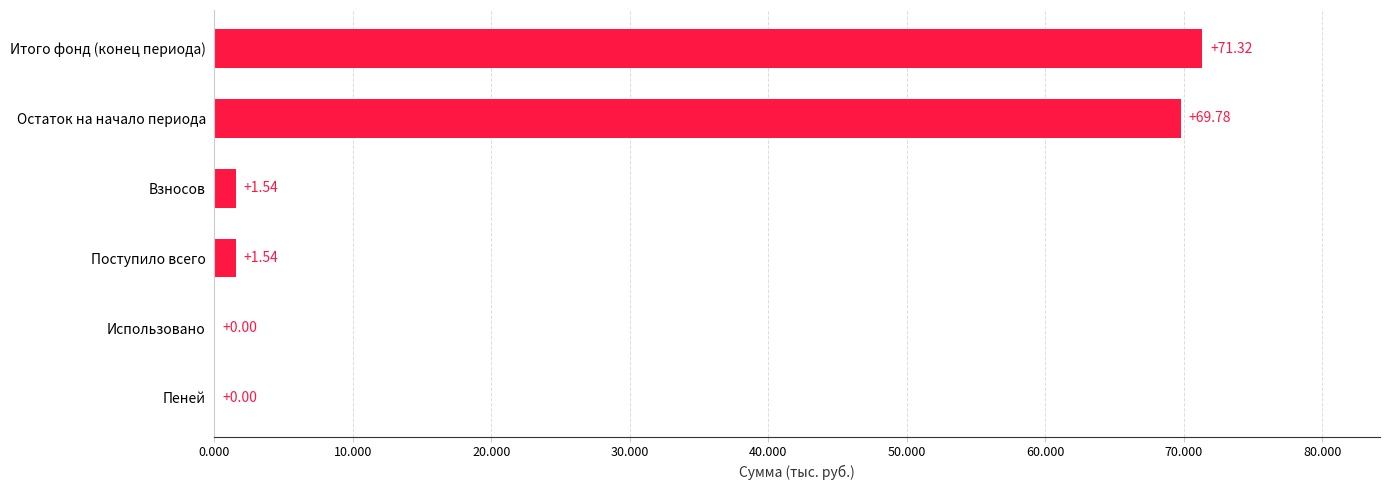

Are the bars horizontal?

Yes